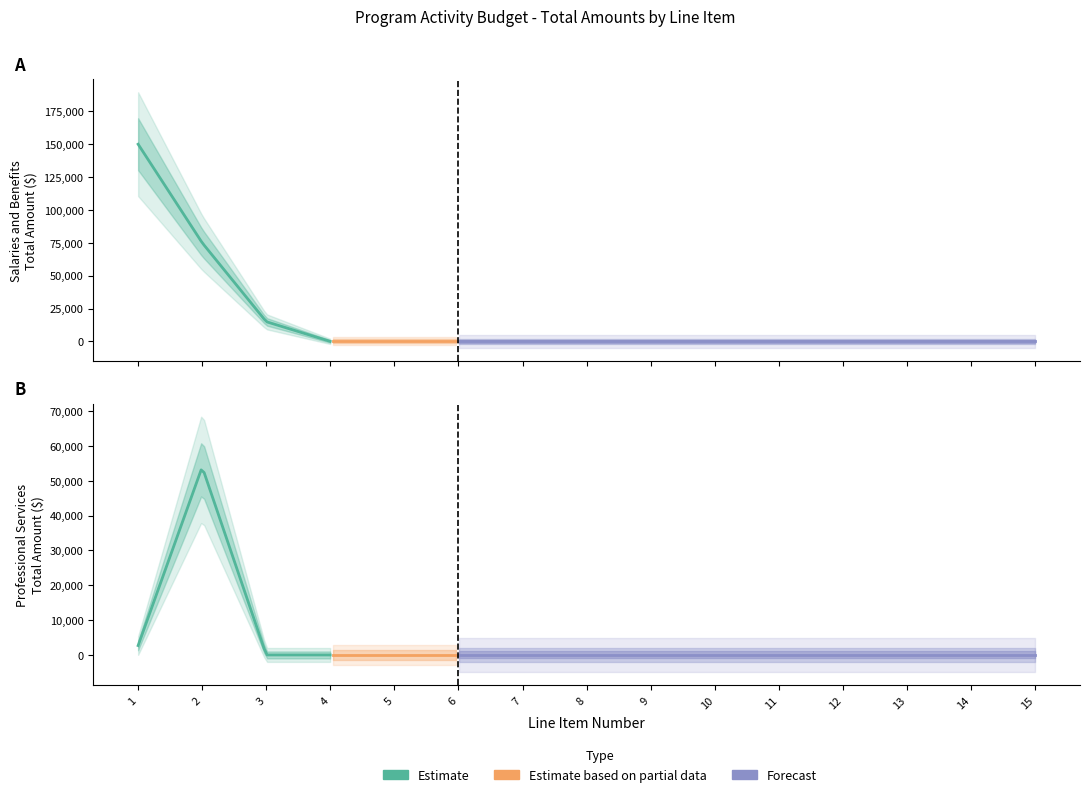

What is the difference between the maximum and minimum values in the Salaries and Benefits series?

150000